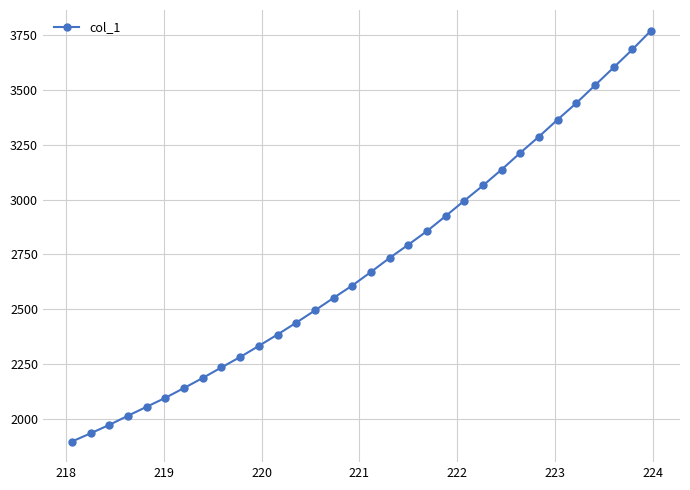

True or false: the data has more than 2 interior local peaks.

False